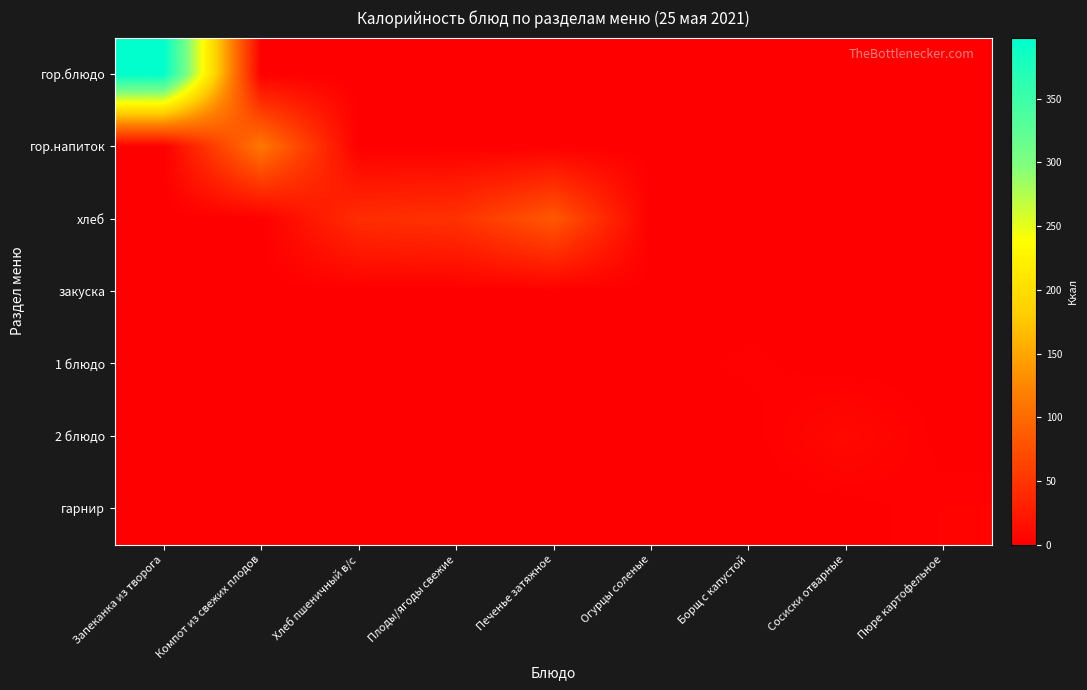

Reading left to right, extract all data points from this chart.

гор.блюдо: Запеканка из творога=398.0	Компот из свежих плодов=0.0	Хлеб пшеничный в/с=0.0	Плоды/ягоды свежие=0.0	Печенье затяжное=0.0	Огурцы соленые=0.0	Борщ с капустой=0.0	Сосиски отварные=0.0	Пюре картофельное=0.0
гор.напиток: Запеканка из творога=0.0	Компот из свежих плодов=111.8	Хлеб пшеничный в/с=0.0	Плоды/ягоды свежие=0.0	Печенье затяжное=0.0	Огурцы соленые=0.0	Борщ с капустой=0.0	Сосиски отварные=0.0	Пюре картофельное=0.0
хлеб: Запеканка из творога=0.0	Компот из свежих плодов=0.0	Хлеб пшеничный в/с=42.7	Плоды/ягоды свежие=47.0	Печенье затяжное=82.8	Огурцы соленые=0.0	Борщ с капустой=0.0	Сосиски отварные=0.0	Пюре картофельное=0.0
закуска: Запеканка из творога=0.0	Компот из свежих плодов=0.0	Хлеб пшеничный в/с=0.0	Плоды/ягоды свежие=0.0	Печенье затяжное=0.0	Огурцы соленые=0.5	Борщ с капустой=0.0	Сосиски отварные=0.0	Пюре картофельное=0.0
1 блюдо: Запеканка из творога=0.0	Компот из свежих плодов=0.0	Хлеб пшеничный в/с=0.0	Плоды/ягоды свежие=0.0	Печенье затяжное=0.0	Огурцы соленые=0.0	Борщ с капустой=2.3	Сосиски отварные=0.0	Пюре картофельное=0.0
2 блюдо: Запеканка из творога=0.0	Компот из свежих плодов=0.0	Хлеб пшеничный в/с=0.0	Плоды/ягоды свежие=0.0	Печенье затяжное=0.0	Огурцы соленые=0.0	Борщ с капустой=0.0	Сосиски отварные=9.1	Пюре картофельное=0.0
гарнир: Запеканка из творога=0.0	Компот из свежих плодов=0.0	Хлеб пшеничный в/с=0.0	Плоды/ягоды свежие=0.0	Печенье затяжное=0.0	Огурцы соленые=0.0	Борщ с капустой=0.0	Сосиски отварные=0.0	Пюре картофельное=3.3